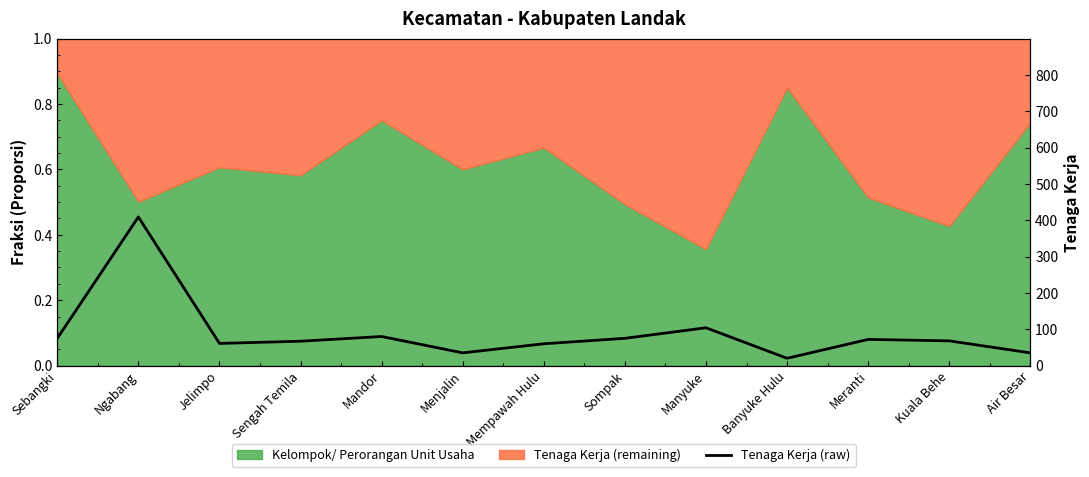

Rank the categories by value from lowest to highest.

Banyuke Hulu, Menjalin, Air Besar, Mempawah Hulu, Jelimpo, Sengah Temila, Kuala Behe, Meranti, Sebangki, Sompak, Mandor, Manyuke, Ngabang